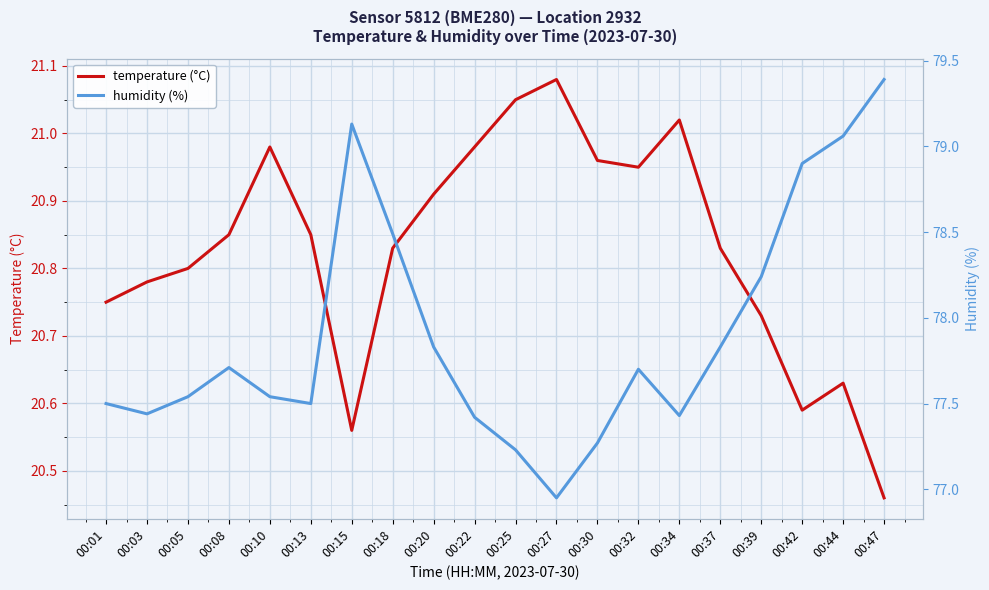

Which series has the largest range (max minus min)?

humidity (%)